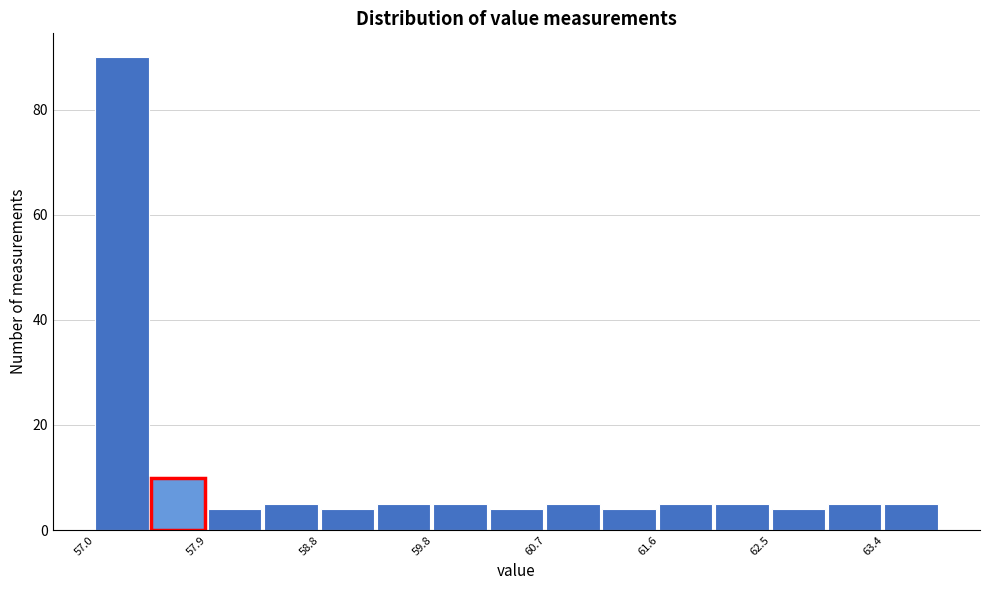

What is the height of the bar covering 61.14 to 61.60 on the x-axis? Neither the bar edges nor the heights are printed on the chart, so give them approximately, as read against the axes.

4